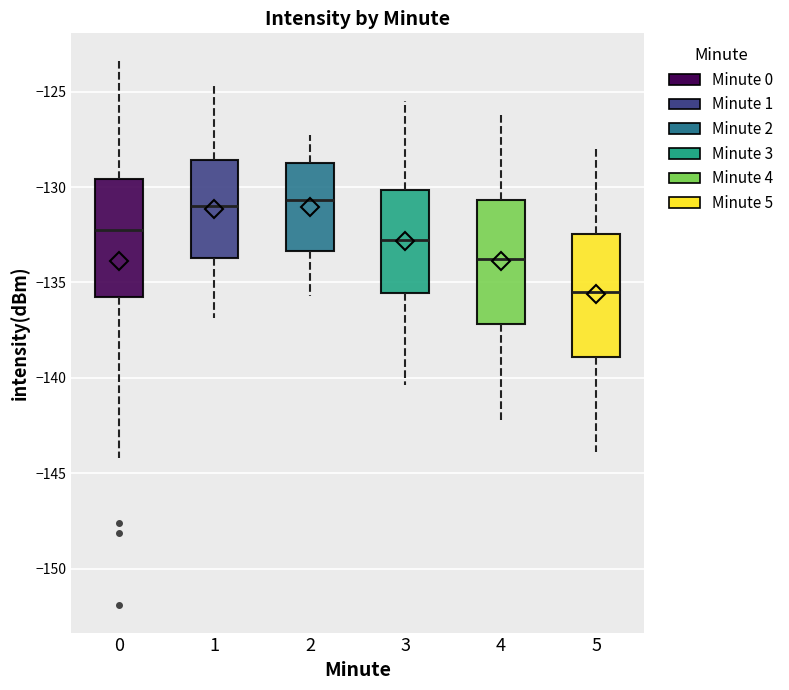

Reading left to right, transcribe this box plot: for each box, give where its median line is, the range the box spans, and where its two whiskers end, as read against the y-axis. The values are not printed on the chart, so give them approximately, as read against the axis.

0: median -132.0, box -135.5 to -129.5, whiskers -144.0 to -123.5
1: median -131.0, box -133.5 to -128.5, whiskers -137.0 to -124.5
2: median -130.5, box -133.5 to -128.5, whiskers -135.5 to -127.5
3: median -133.0, box -135.5 to -130.0, whiskers -140.5 to -125.5
4: median -134.0, box -137.0 to -130.5, whiskers -142.0 to -126.0
5: median -135.5, box -139.0 to -132.5, whiskers -144.0 to -128.0